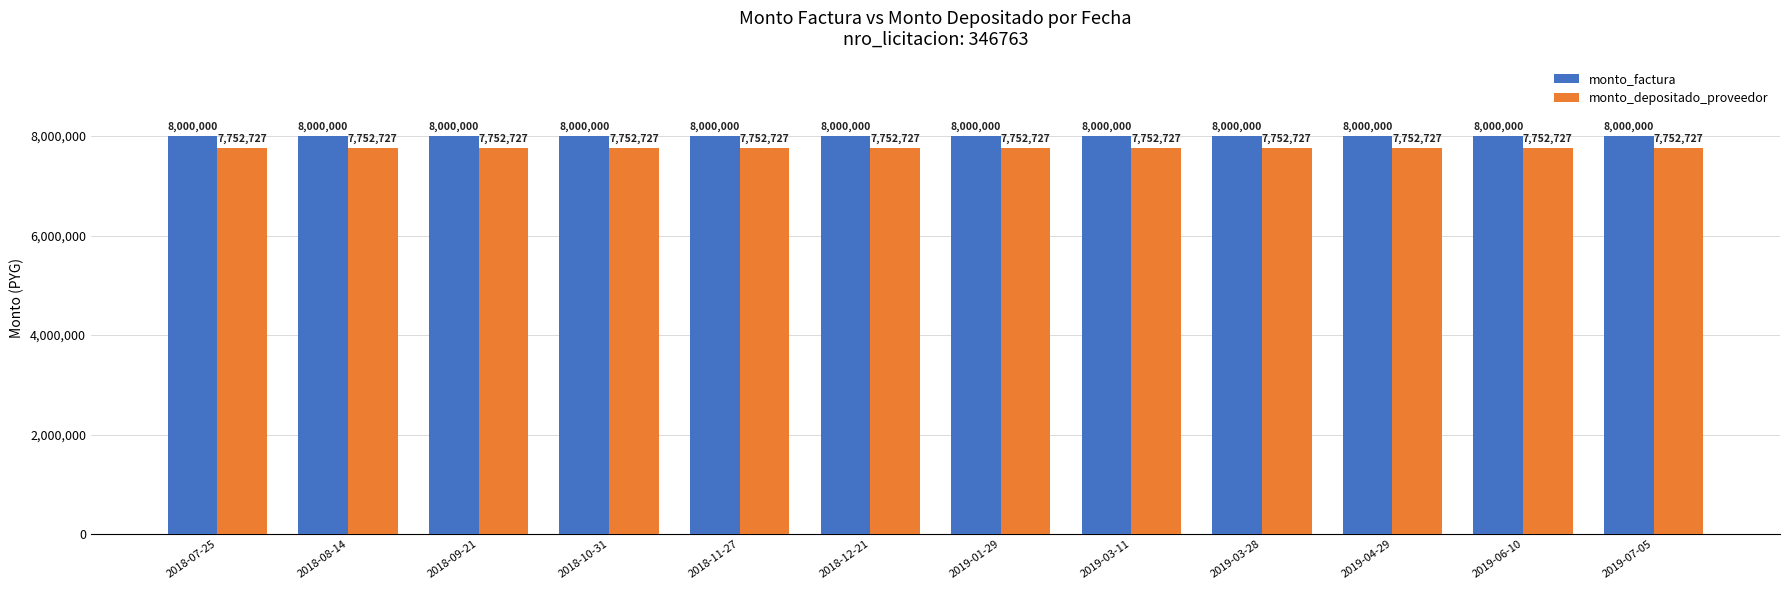

The value of monto_depositado_proveedor at 2018-07-25 is 7752727. True or false?

True